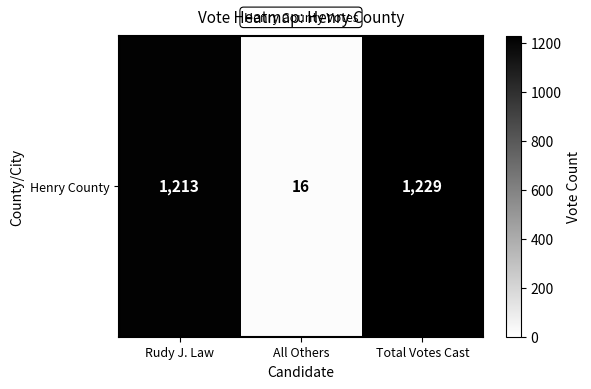

Reading left to right, transcribe all the data shown in this chart.

Rudy J. Law=1213	All Others=16	Total Votes Cast=1229